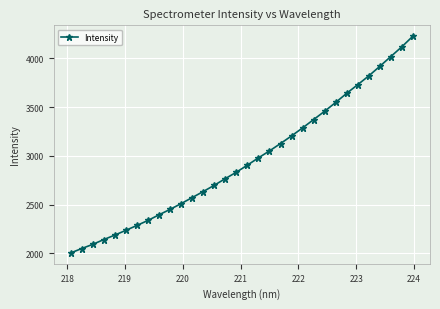

What is the difference between the maximum and minimum values?

2222.3